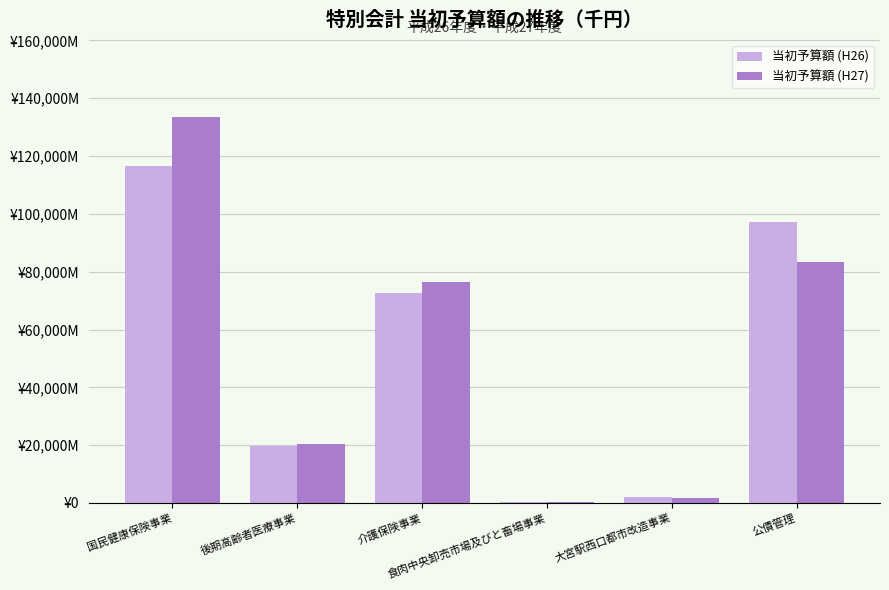

What are all the series names shown in the legend?

当初予算額 (H26), 当初予算額 (H27)